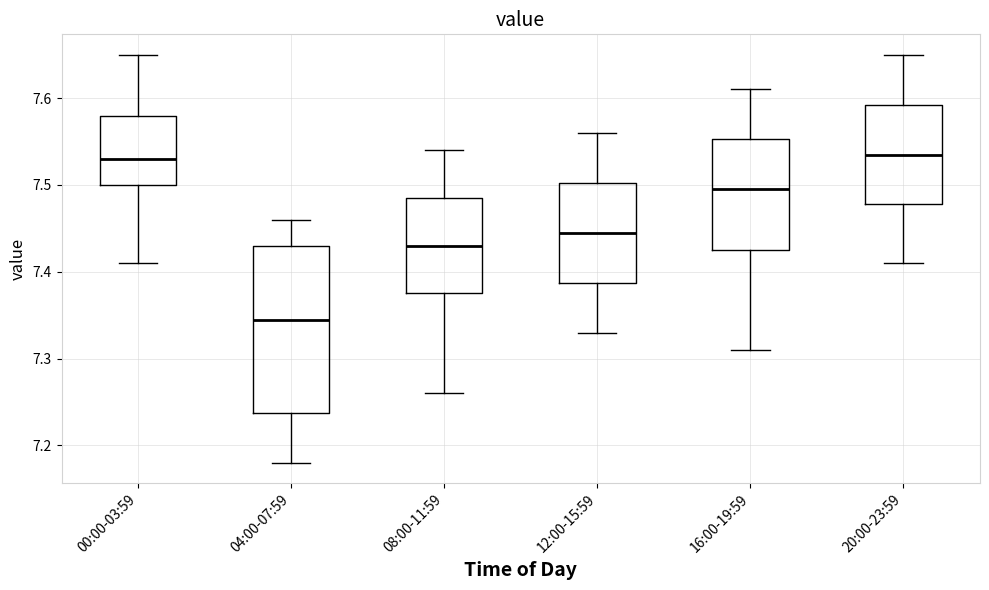

Where is the upper edge of the box for 20:00-23:59 on the y-axis? The values are not printed on the chart, so give them approximately, as read against the axis.

7.59